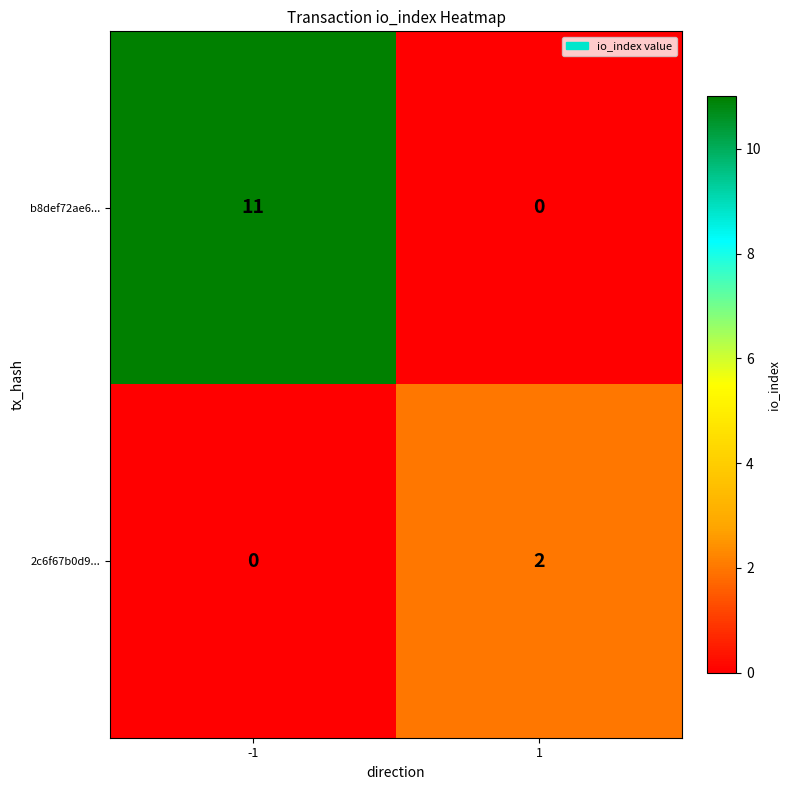

What is the total value across all series at -1?

11